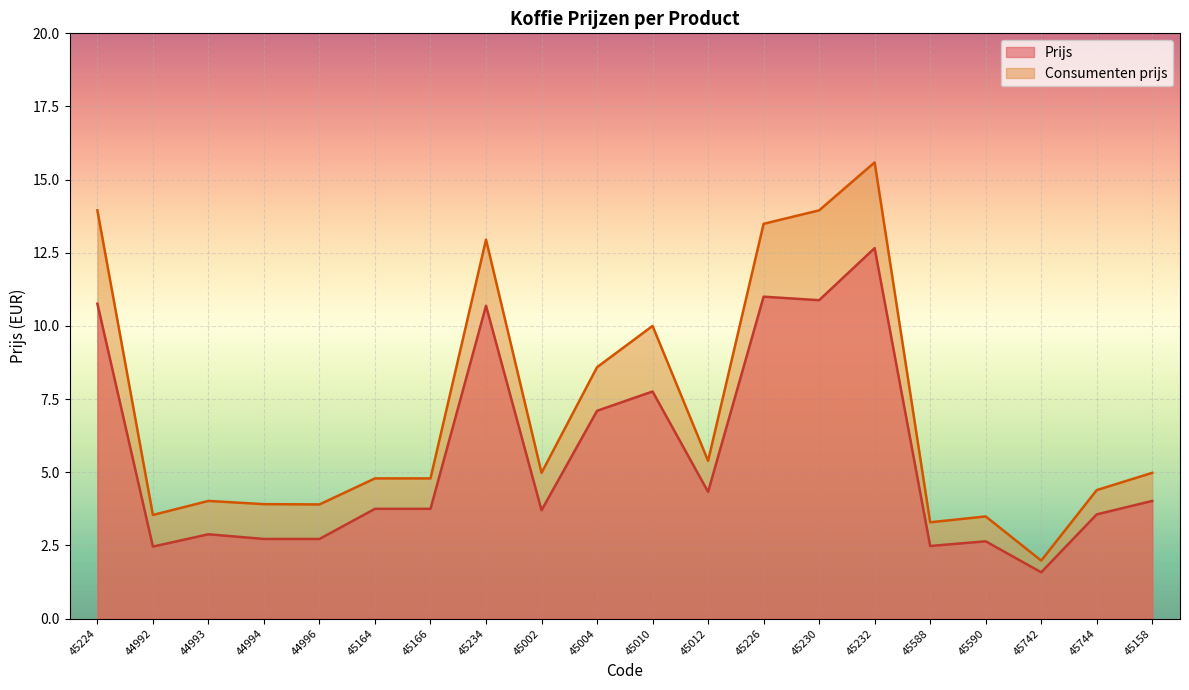

Which series has the largest total across all categories?

Consumenten prijs